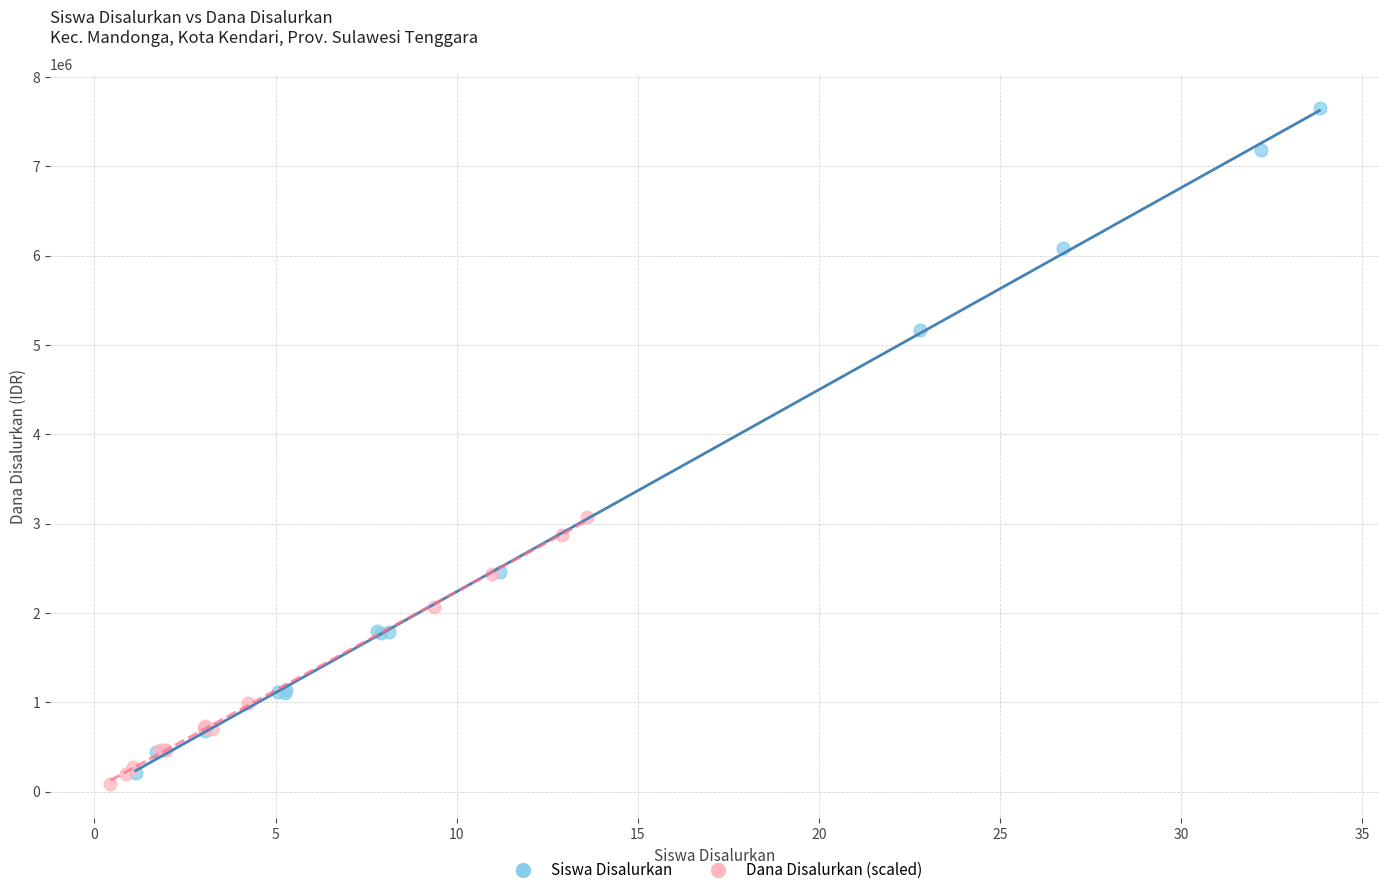

Which series contains the highest Y value?

Siswa Disalurkan